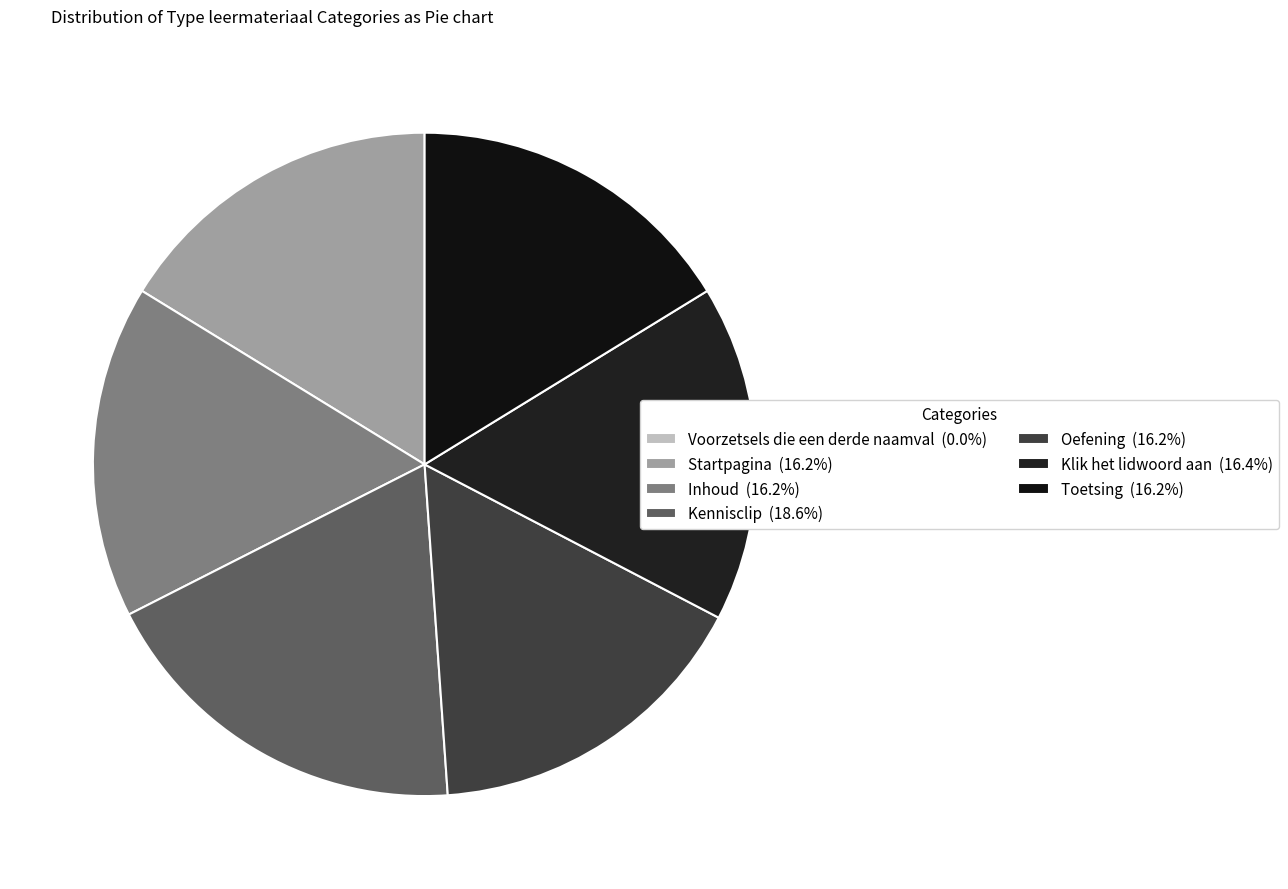

Does Inhoud represent more than half of the total?

No